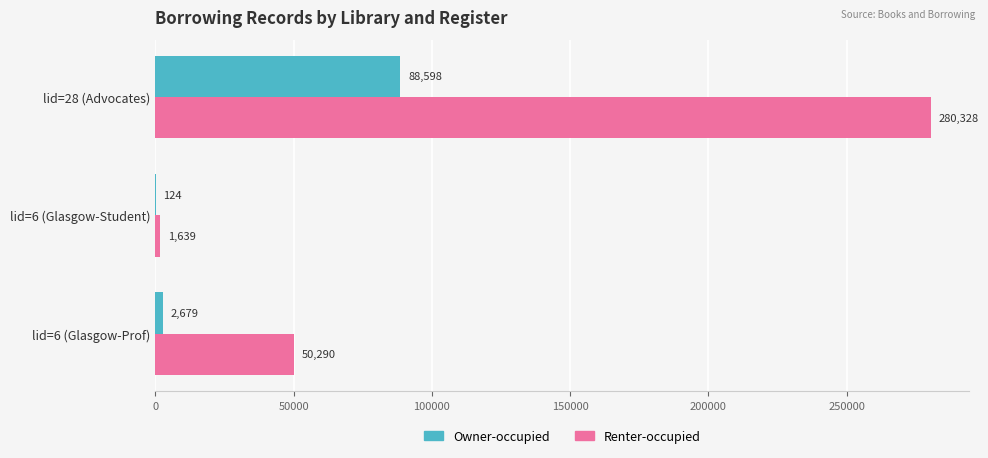

Which series has the largest total across all categories?

Renter-occupied